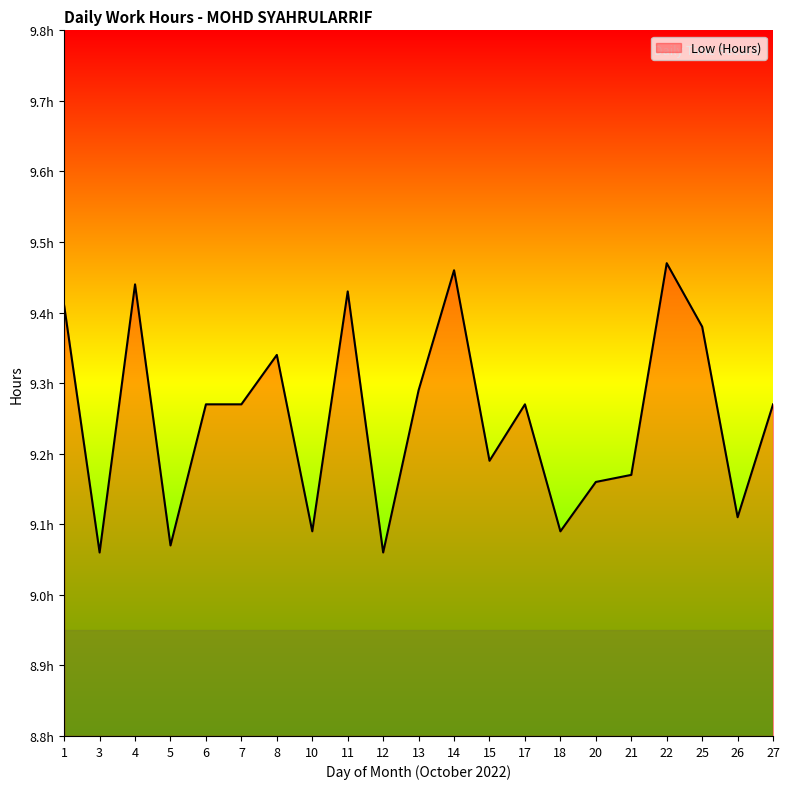

What is the maximum value shown in the chart?

9.5